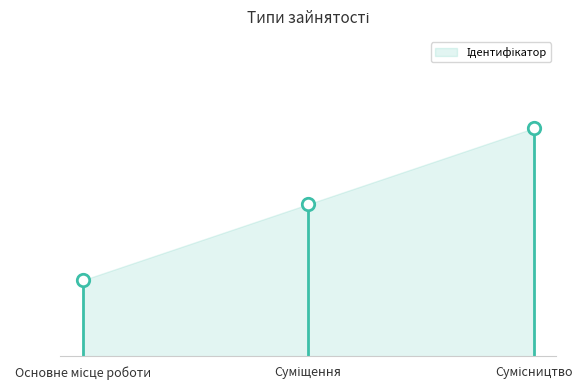

Which has a higher value, Основне місце роботи or Сумісництво?

Сумісництво